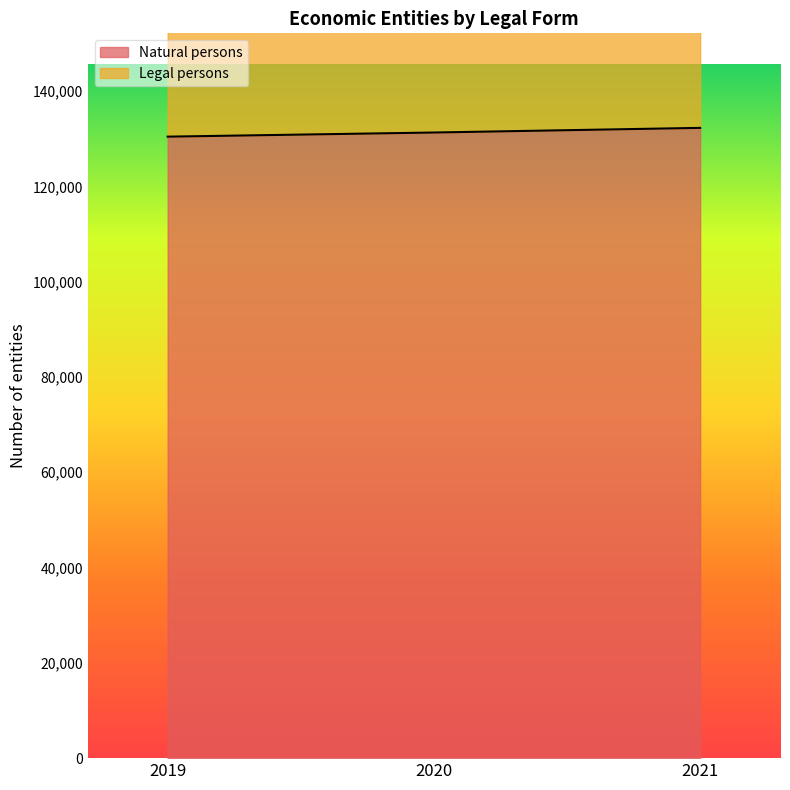

At how many categories does at least one series exceed 158419?

3